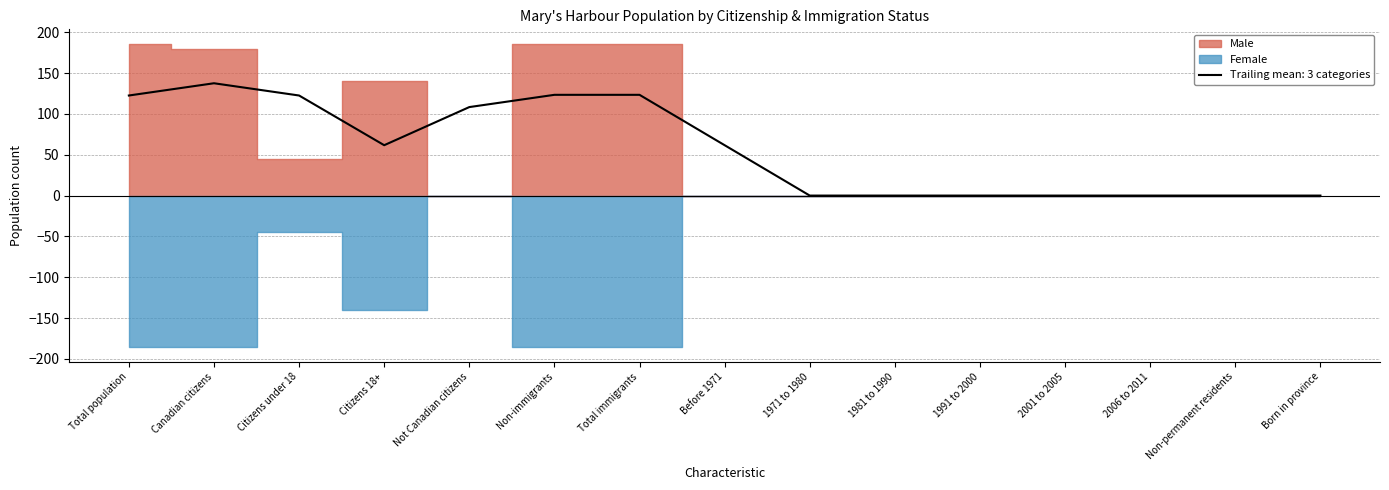

The Trailing mean: 3 categories series shows 40.3 at Citizens 18+. True or false?

False